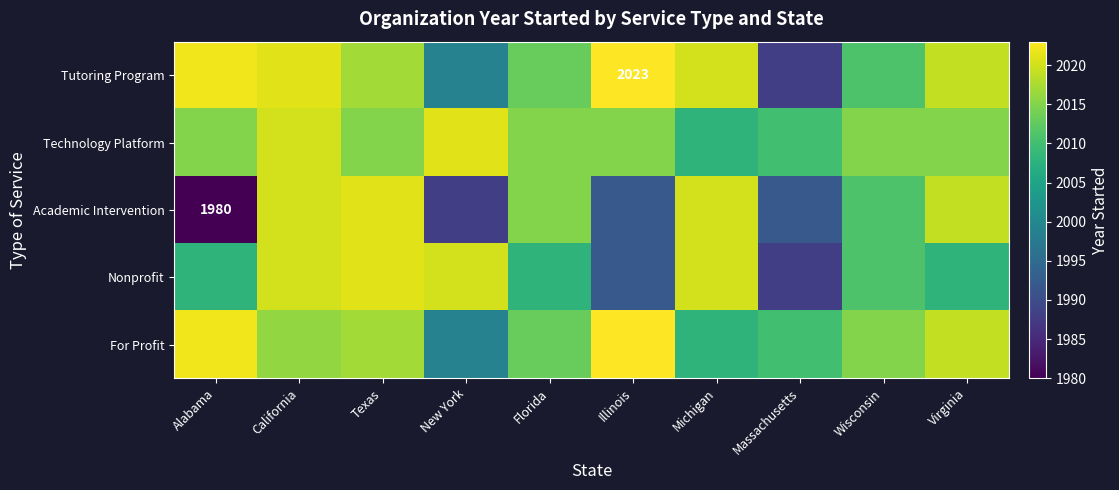

True or false: Tutoring Program has a value of 2023 at Illinois.

True